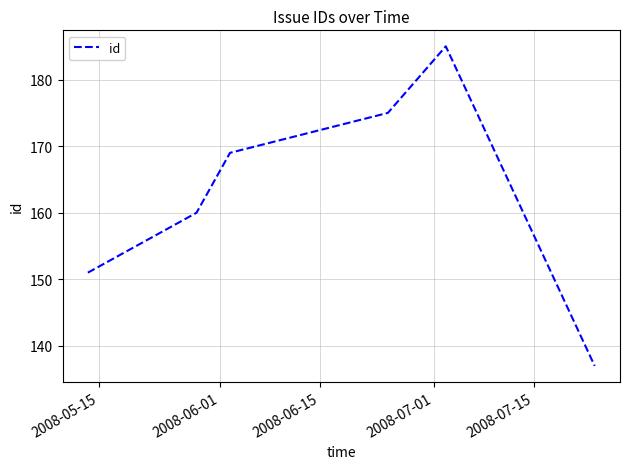

True or false: the data has more than 2 interior local peaks.

False